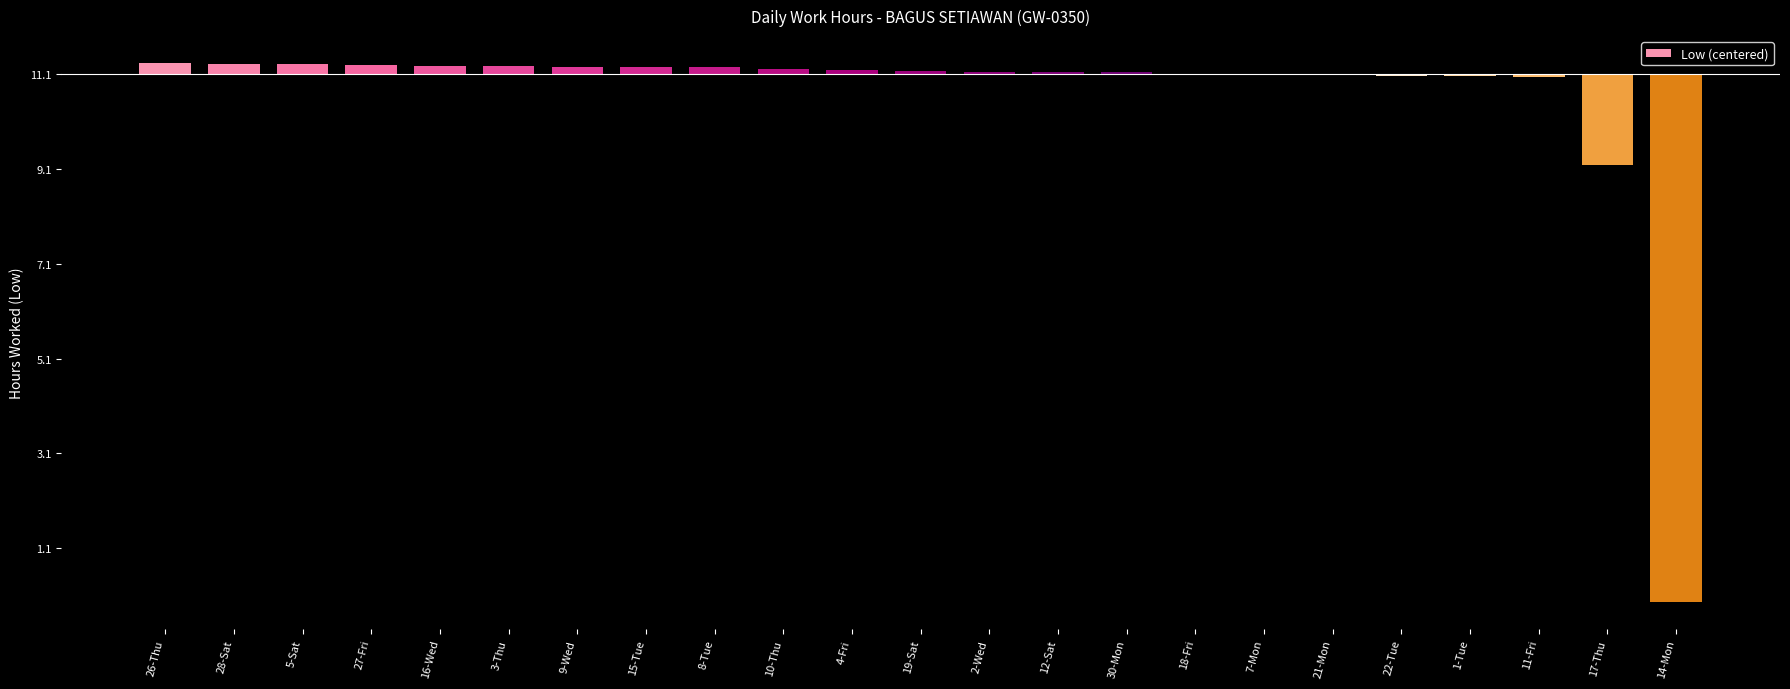

What is the label of the 6th bar from the left?

3-Thu